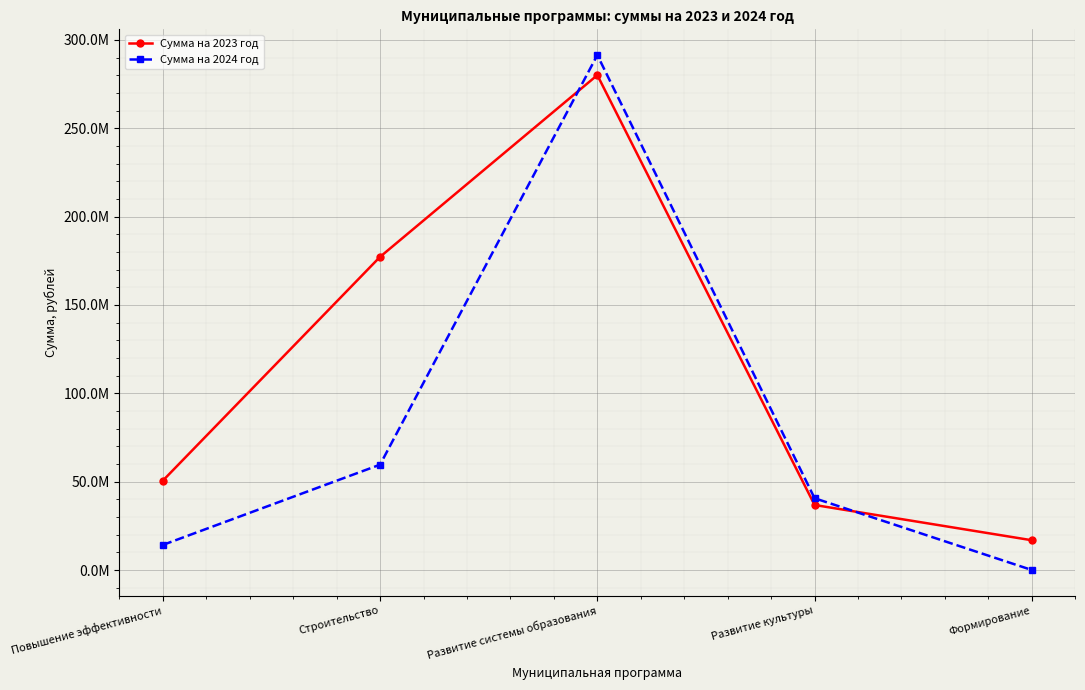

What is the difference between the maximum and minimum values in the Сумма на 2023 год series?

263219026.0